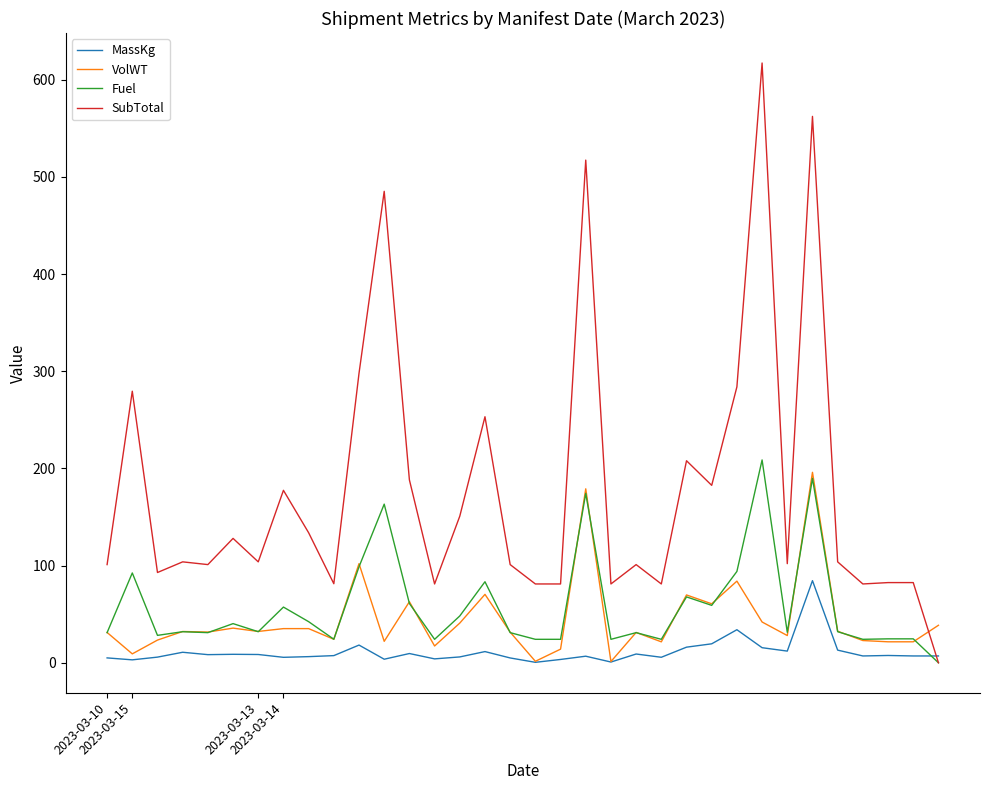

Which series has the widest spread of values?

SubTotal